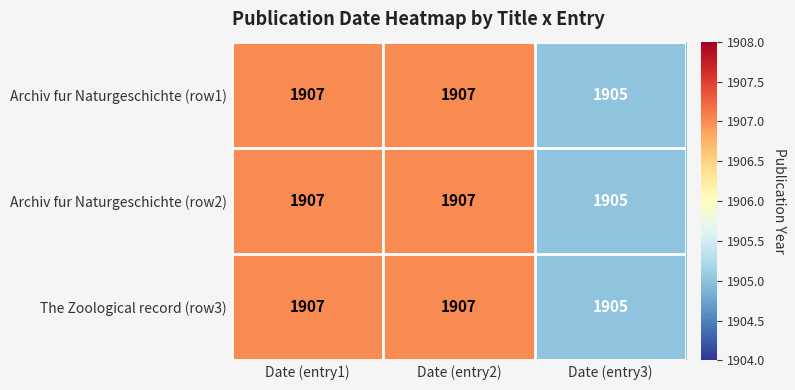

What is the sum of all Archiv fur Naturgeschichte (row2) values?

5719